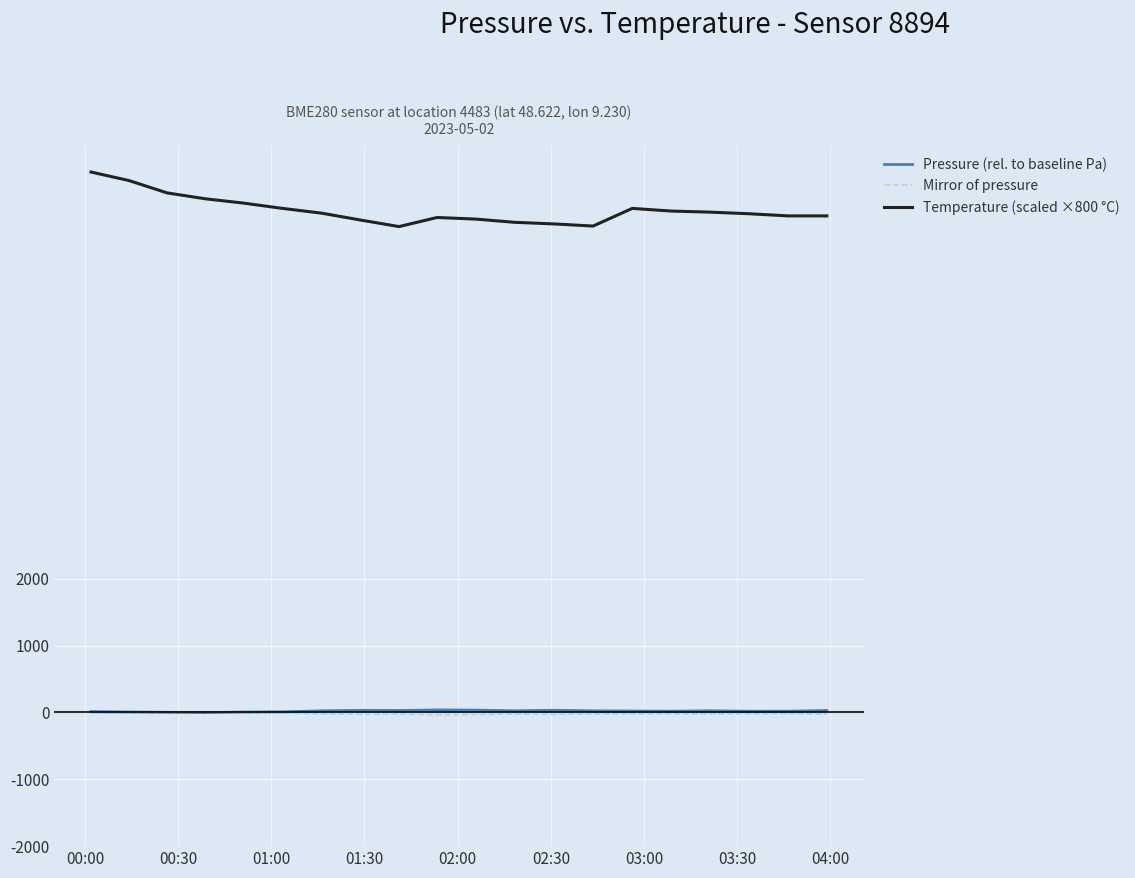

Count the number of data series in this chart.

3